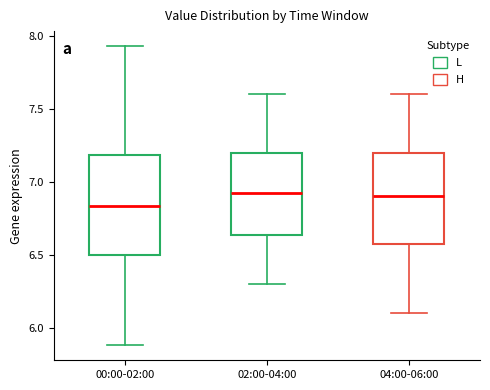

Which box has the lowest median line?

00:00-02:00